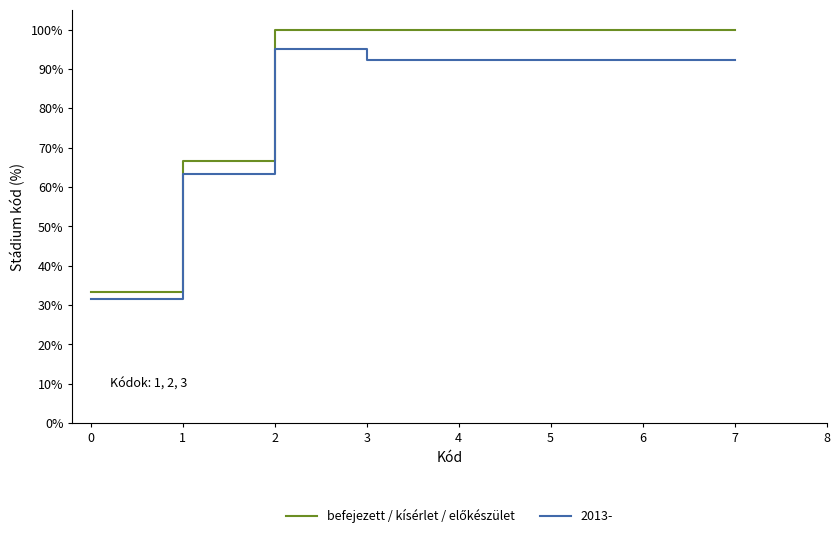

What is the total value across all series at 2?

195.0